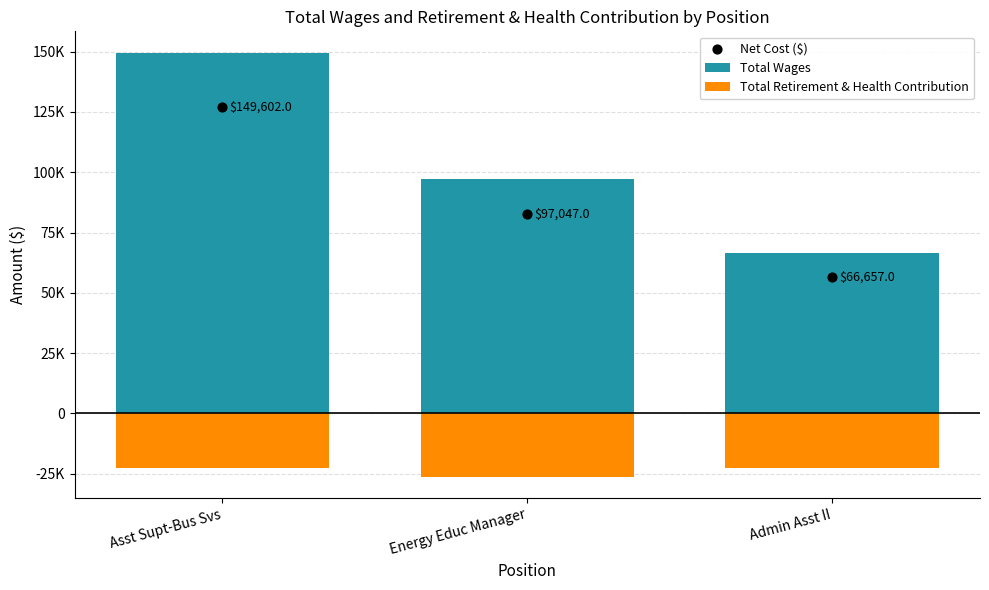

Which series has the largest Y range (max minus min)?

Total Wages